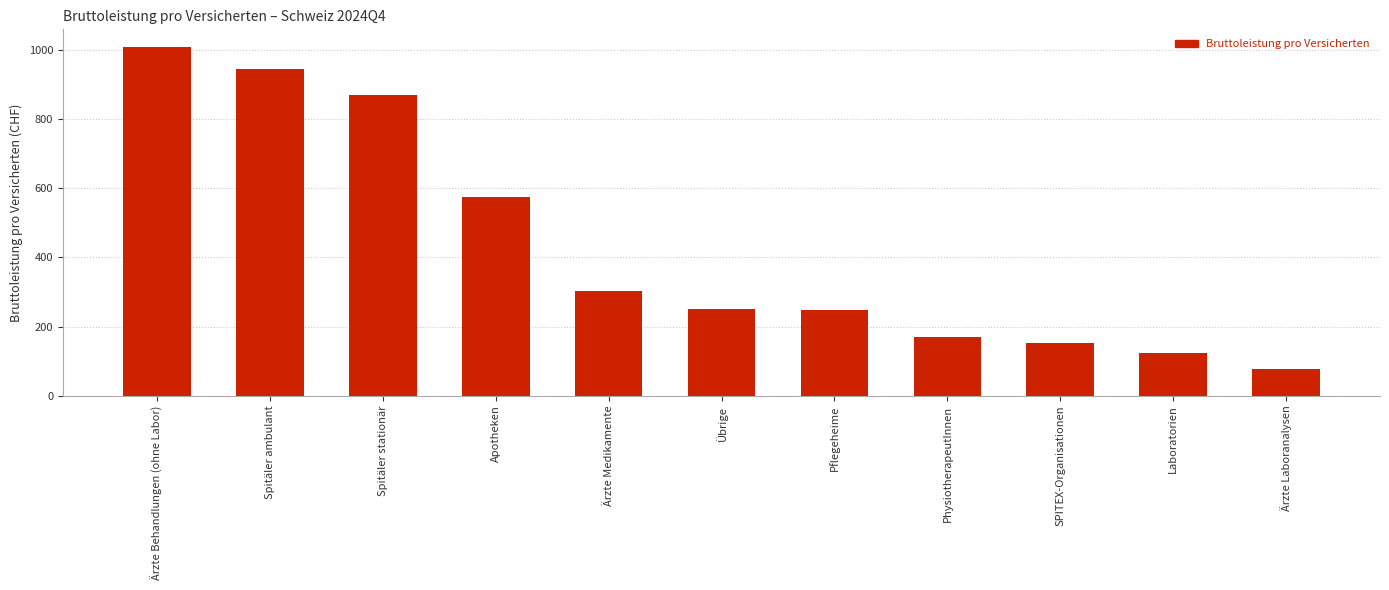

Between Ärzte Laboranalysen and Ärzte Behandlungen (ohne Labor), which is larger?

Ärzte Behandlungen (ohne Labor)